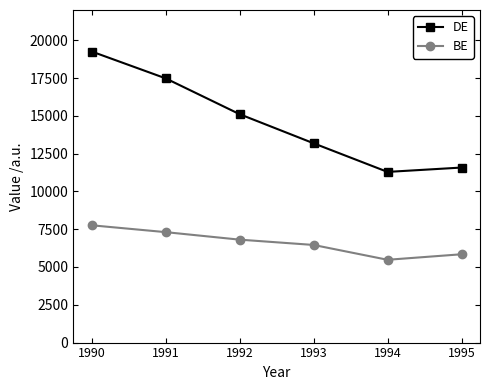

True or false: BE and DE cross at least once.

False